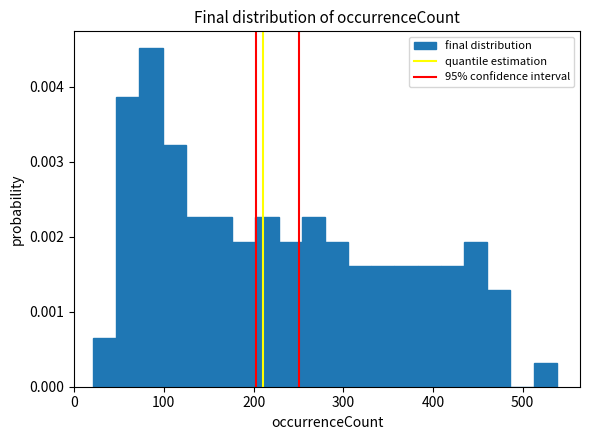

Around what value on the x-axis is the tallest bar? Give the approximate position of its centre, as read against the axis.

90